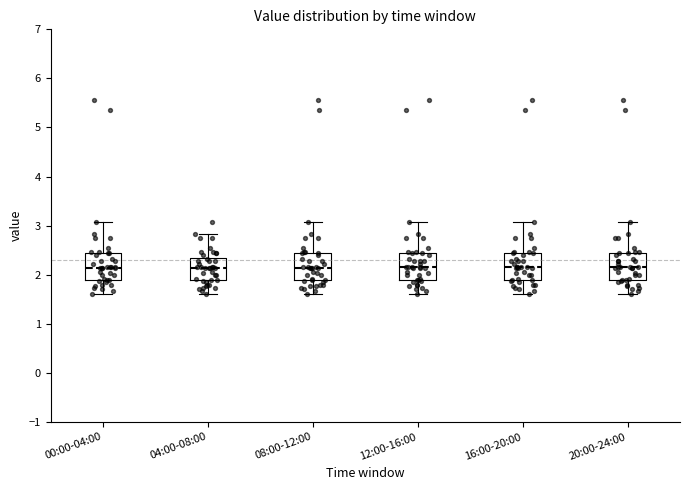

Reading left to right, read every box against the y-axis: the position of its median line, the range the box covers, and the ends of its whiskers. The values are not printed on the chart, so give them approximately, as read against the axis.

00:00-04:00: median 2.1, box 1.9 to 2.5, whiskers 1.6 to 3.1
04:00-08:00: median 2.1, box 1.9 to 2.3, whiskers 1.6 to 2.8
08:00-12:00: median 2.1, box 1.9 to 2.5, whiskers 1.6 to 3.1
12:00-16:00: median 2.2, box 1.9 to 2.5, whiskers 1.6 to 3.1
16:00-20:00: median 2.2, box 1.9 to 2.5, whiskers 1.6 to 3.1
20:00-24:00: median 2.2, box 1.9 to 2.5, whiskers 1.6 to 3.1